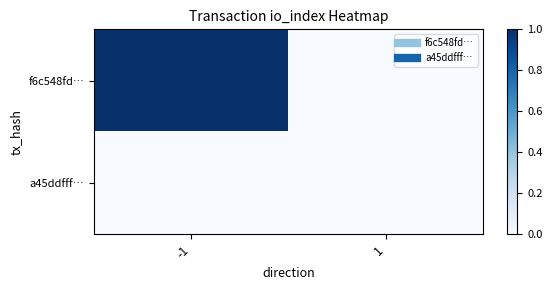

How many series are shown in this chart?

2